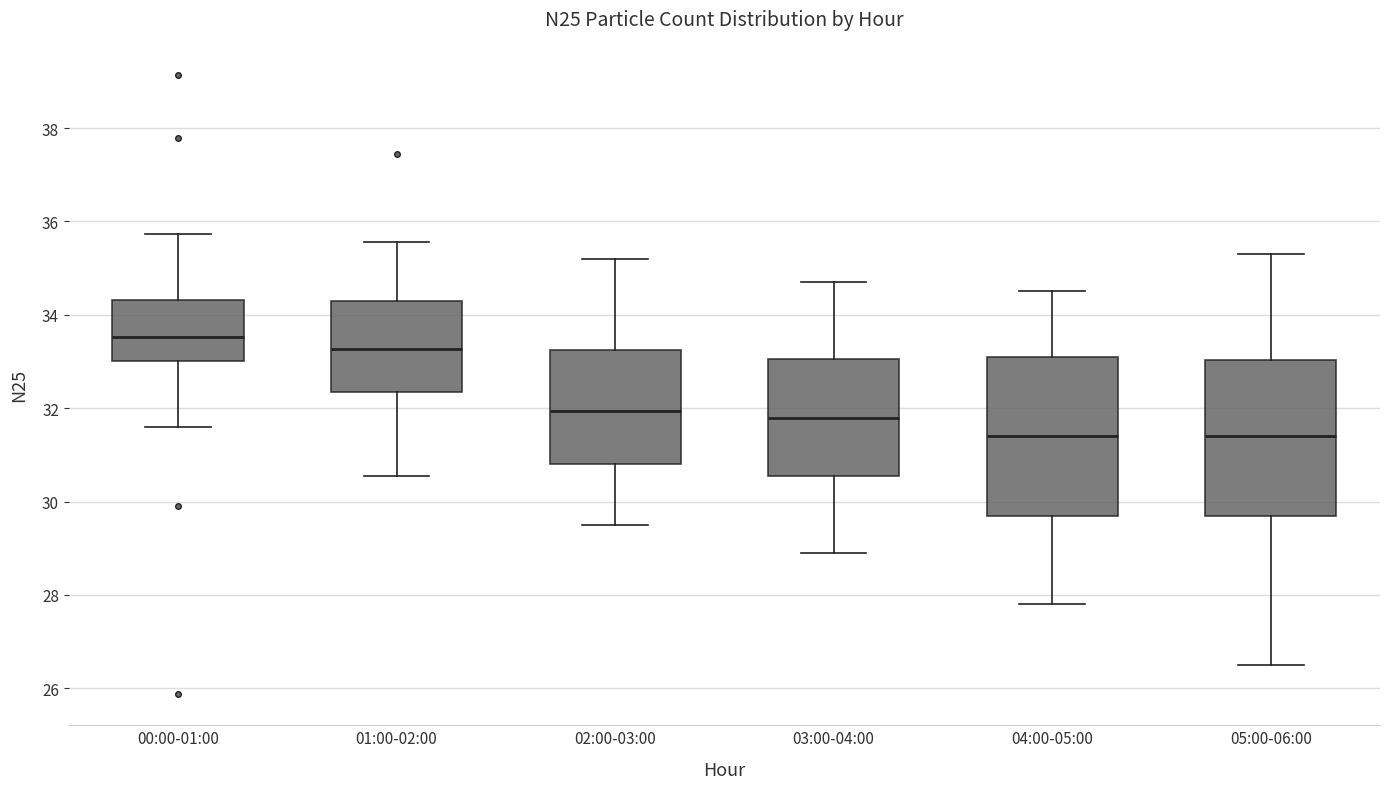

Reading left to right, transcribe this box plot: for each box, give where its median line is, the range the box spans, and where its two whiskers end, as read against the y-axis. The values are not printed on the chart, so give them approximately, as read against the axis.

00:00-01:00: median 33.6, box 33.0 to 34.4, whiskers 31.6 to 35.8
01:00-02:00: median 33.2, box 32.4 to 34.2, whiskers 30.6 to 35.6
02:00-03:00: median 32.0, box 30.8 to 33.2, whiskers 29.6 to 35.2
03:00-04:00: median 31.8, box 30.6 to 33.0, whiskers 29.0 to 34.8
04:00-05:00: median 31.4, box 29.8 to 33.2, whiskers 27.8 to 34.6
05:00-06:00: median 31.4, box 29.8 to 33.0, whiskers 26.6 to 35.4